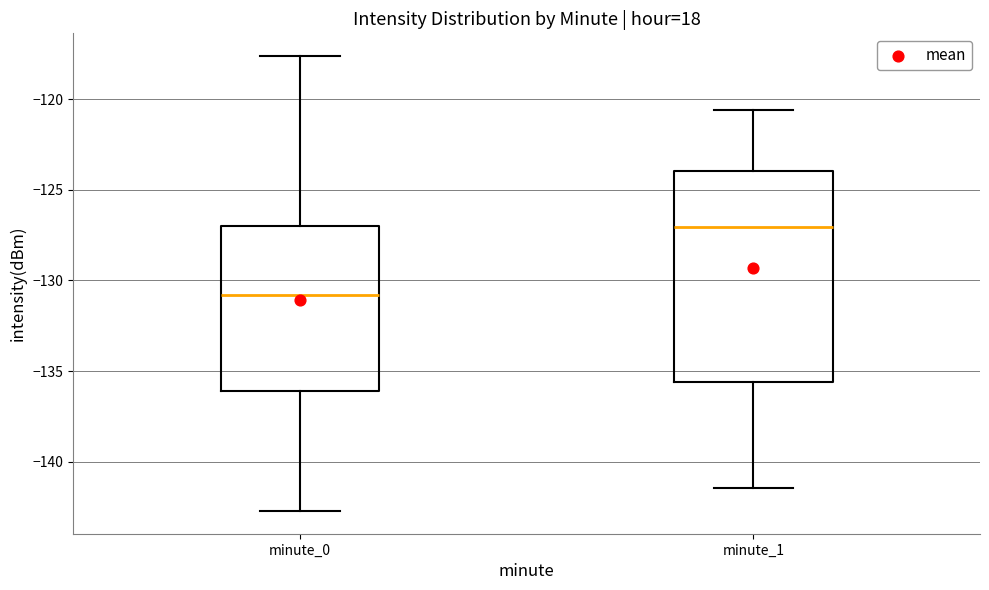

Reading left to right, read every box against the y-axis: the position of its median line, the range the box covers, and the ends of its whiskers. The values are not printed on the chart, so give them approximately, as read against the axis.

minute_0: median -131.0, box -136.0 to -127.0, whiskers -142.5 to -117.5
minute_1: median -127.0, box -135.5 to -124.0, whiskers -141.5 to -120.5